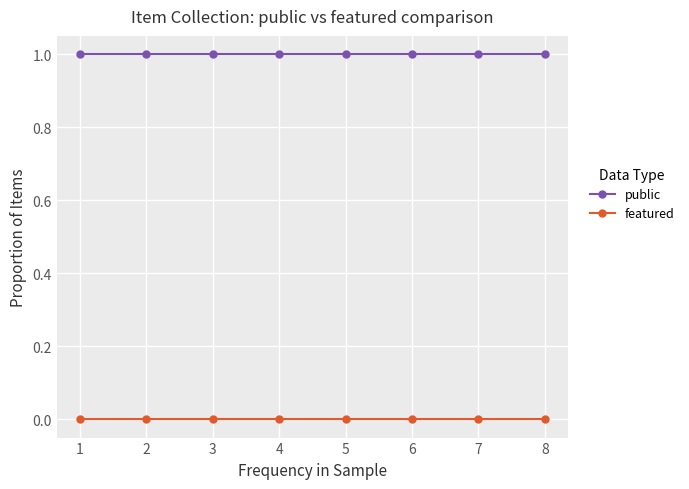

At how many categories does at least one series exceed 0?

8